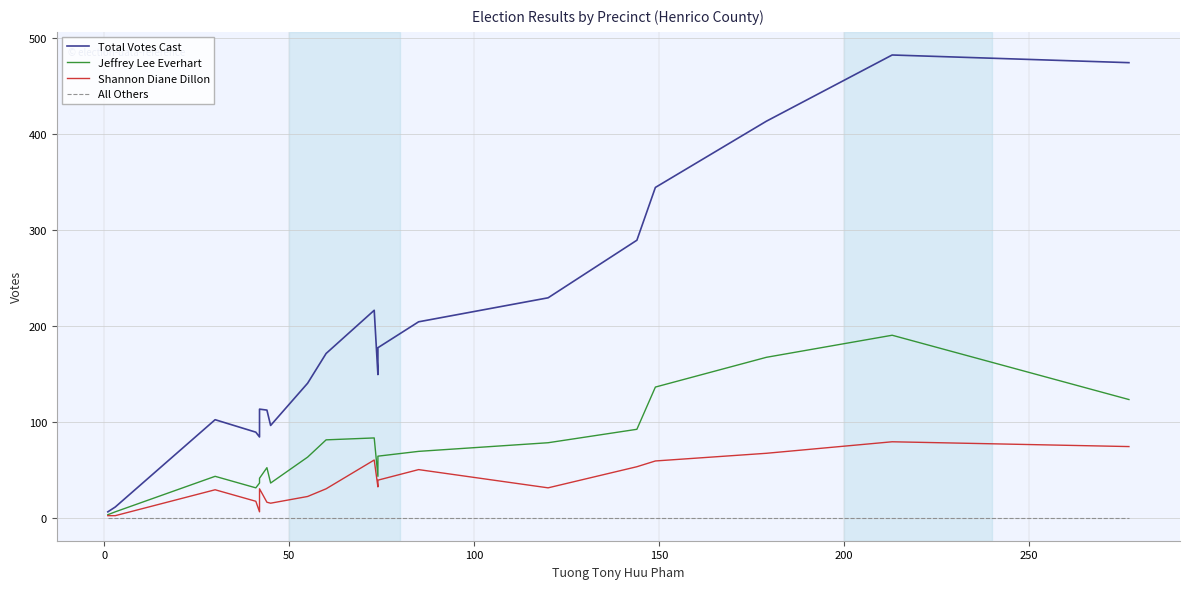

Reading left to right, extract all data points from this chart.

Total Votes Cast: 6	11	102	89	84	113	112	96	140	171	216	149	177	204	229	289	344	413	482	474
Jeffrey Lee Everhart: 3	6	43	31	36	41	52	36	63	81	83	43	64	69	78	92	136	167	190	123
Shannon Diane Dillon: 2	2	29	17	6	30	16	15	22	30	60	32	39	50	31	53	59	67	79	74
All Others: 0	0	0	0	0	0	0	0	0	0	0	0	0	0	0	0	0	0	0	0